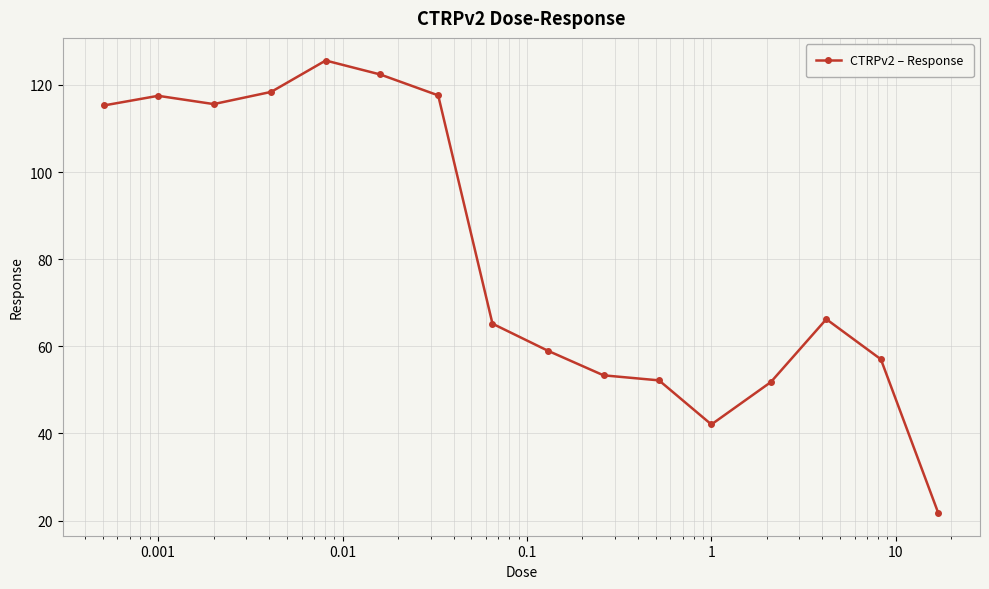

What is the difference between the maximum and minimum values?

103.9